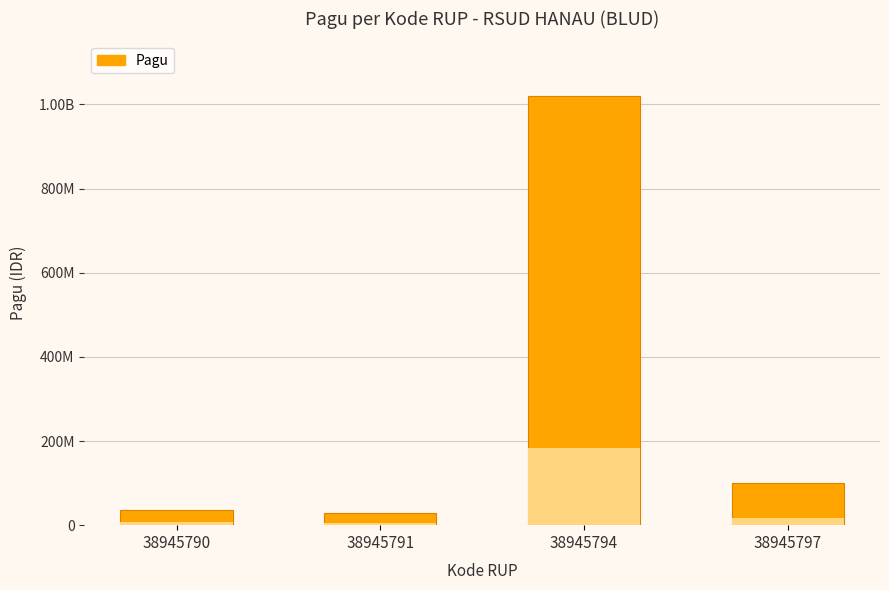

What value does the data have at 38945794?

1020000000